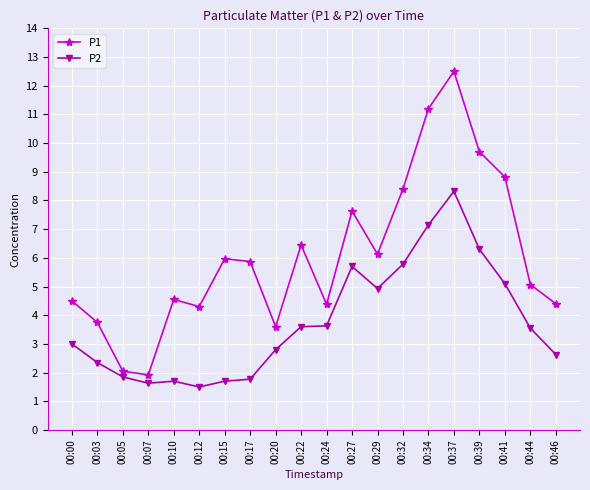

True or false: P2 has a value of 2.7 at 00:05.

False